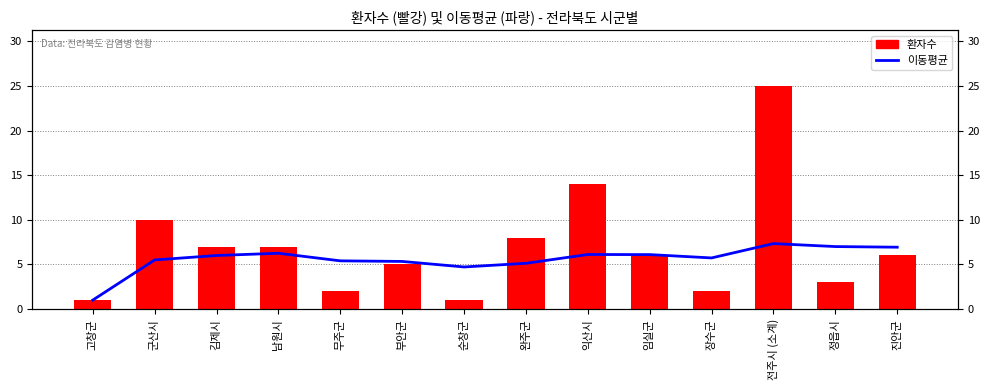

What is the average value of the 이동평균 series?

5.6